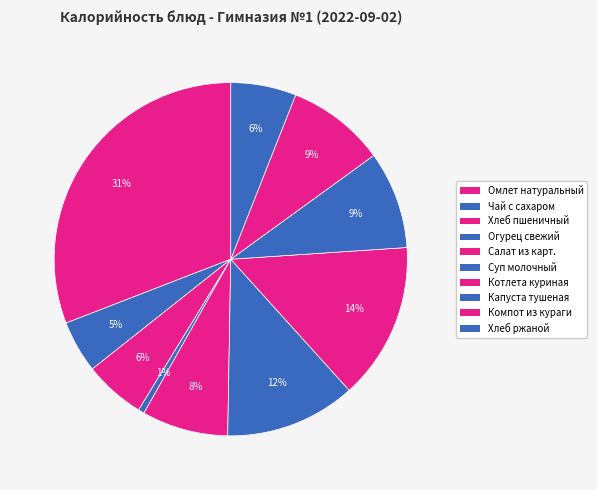

To the nearest percent, what portion does Огурец свежий represent?

1%